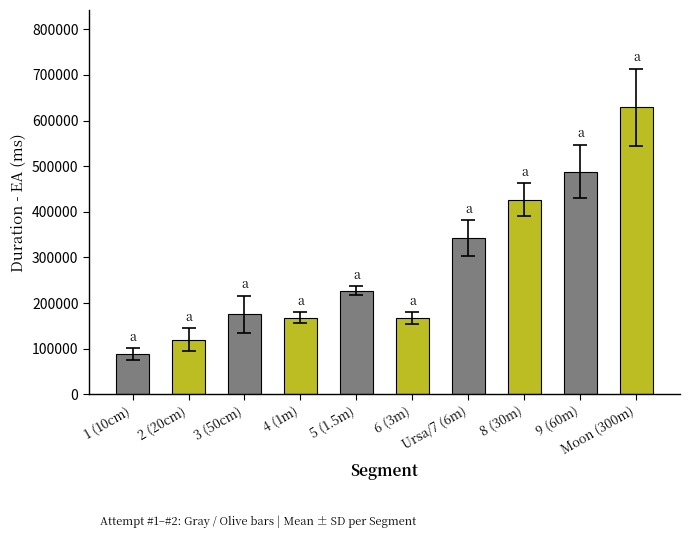

What is the difference between the second highest and minimum values?

399442.2